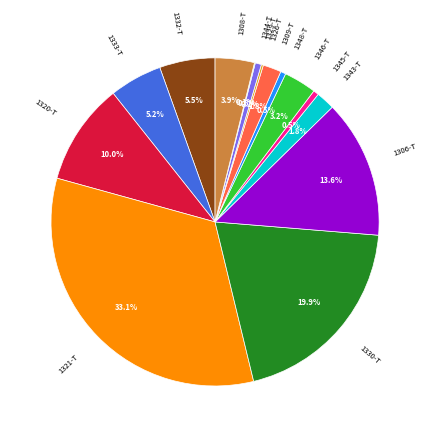

Is there a majority slice in this chart?

No